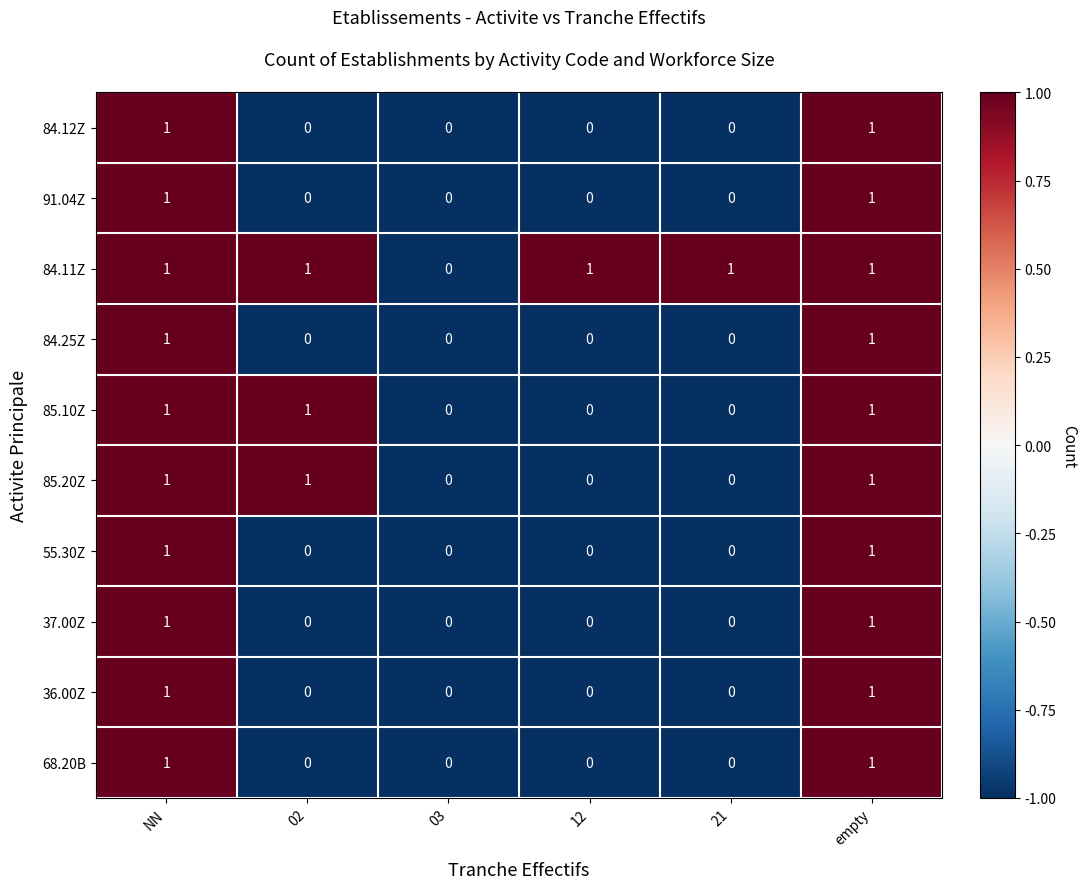

Count the 84.12Z values in the range 0 to 1.

6